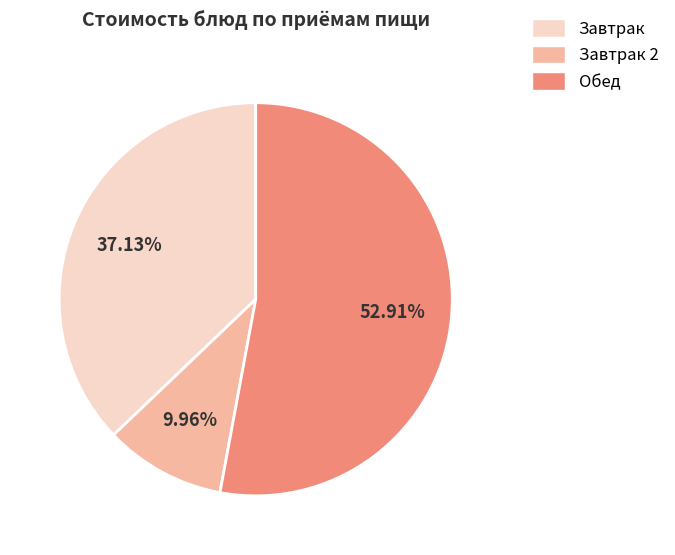

Does any single category account for the majority?

Yes